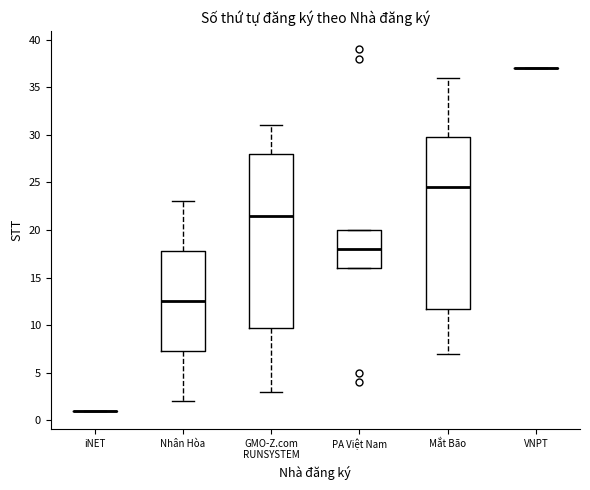

Reading left to right, read every box against the y-axis: the position of its median line, the range the box covers, and the ends of its whiskers. The values are not printed on the chart, so give them approximately, as read against the axis.

iNET: box collapsed to a line at 1.0, whiskers 1.0 to 1.0
Nhân Hòa: median 12.5, box 7.5 to 18.0, whiskers 2.0 to 23.0
GMO-Z.com RUNSYSTEM: median 21.5, box 10.0 to 28.0, whiskers 3.0 to 31.0
PA Việt Nam: median 18.0, box 16.0 to 20.0, whiskers 16.0 to 20.0
Mắt Bão: median 24.5, box 12.0 to 30.0, whiskers 7.0 to 36.0
VNPT: box collapsed to a line at 37.0, whiskers 37.0 to 37.0